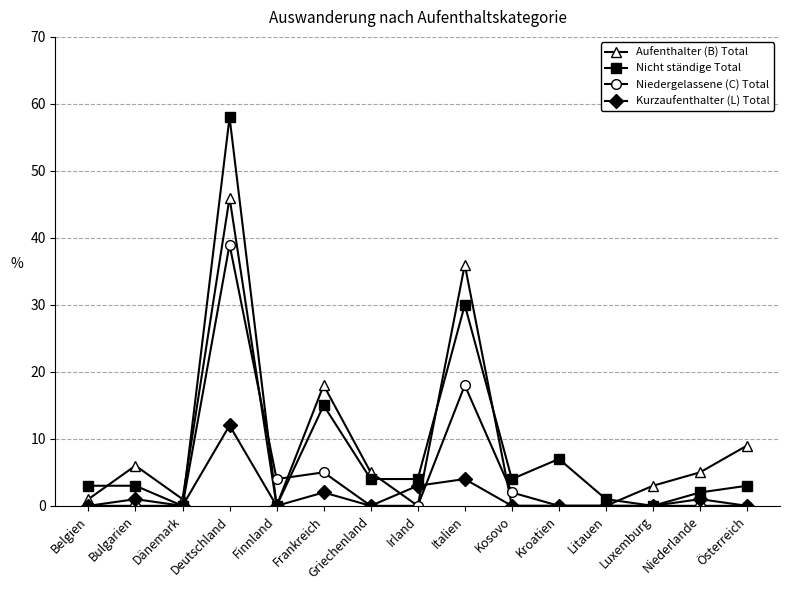

At which category is the sum across all series the highest?

Deutschland